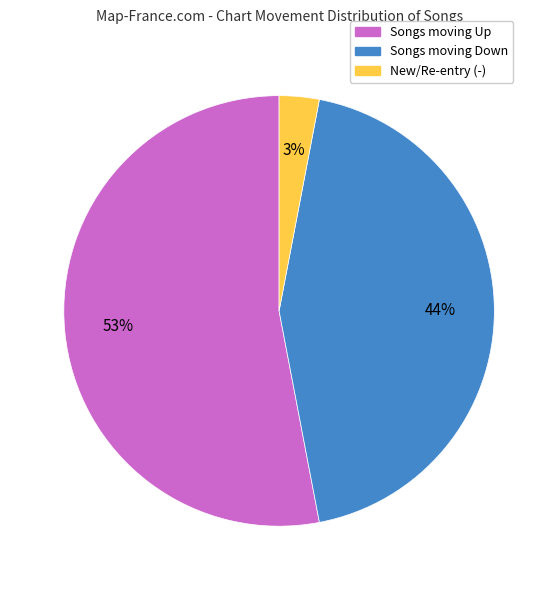

Is there any slice that represents more than half of the pie?

Yes